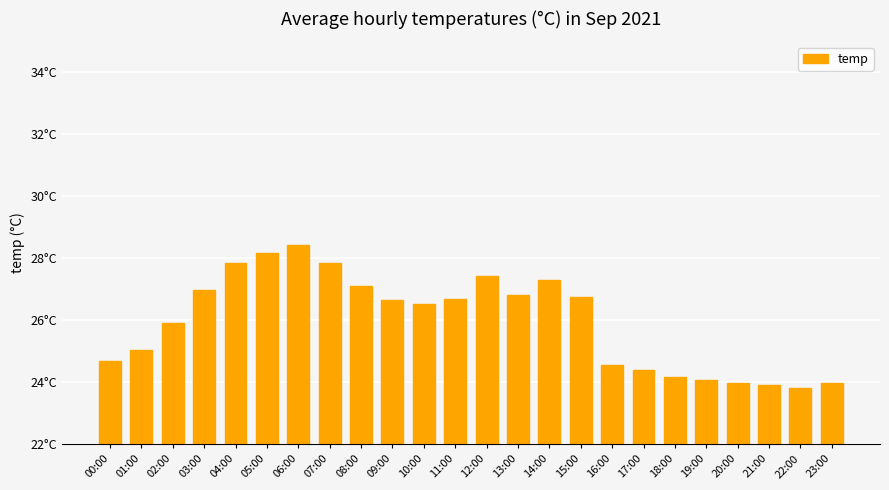

How many data points are less than 26?

11